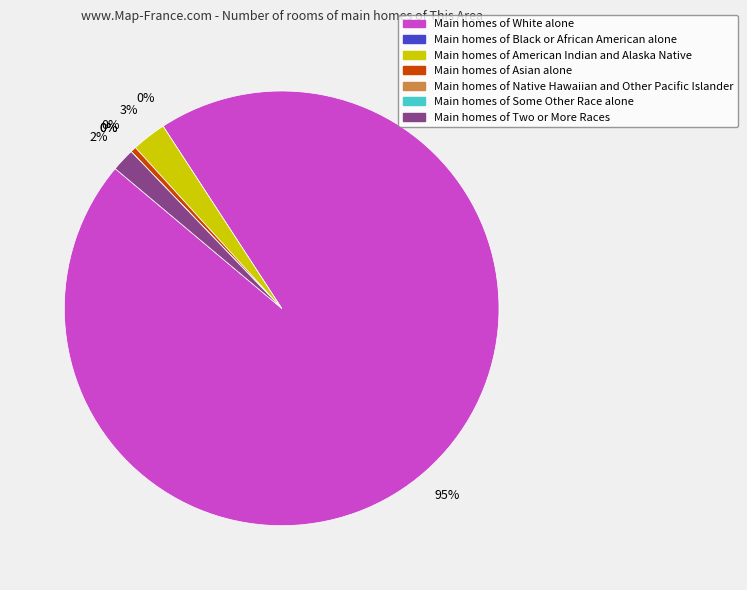

To the nearest percent, what portion does White alone represent?

95%